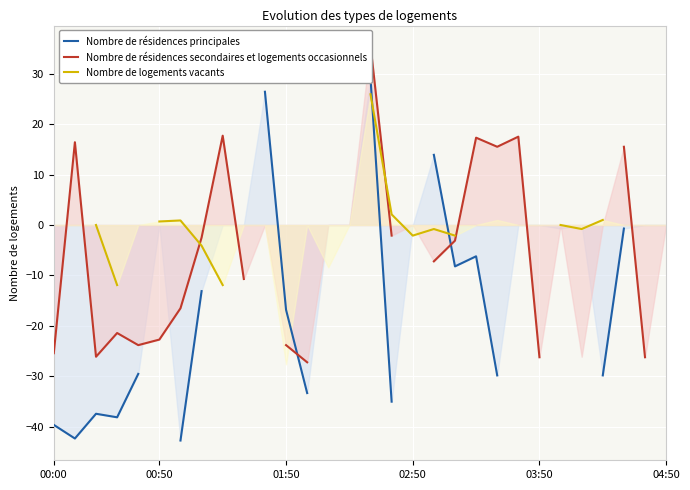

How many Nombre de logements vacants values are between -4 and 2?

11